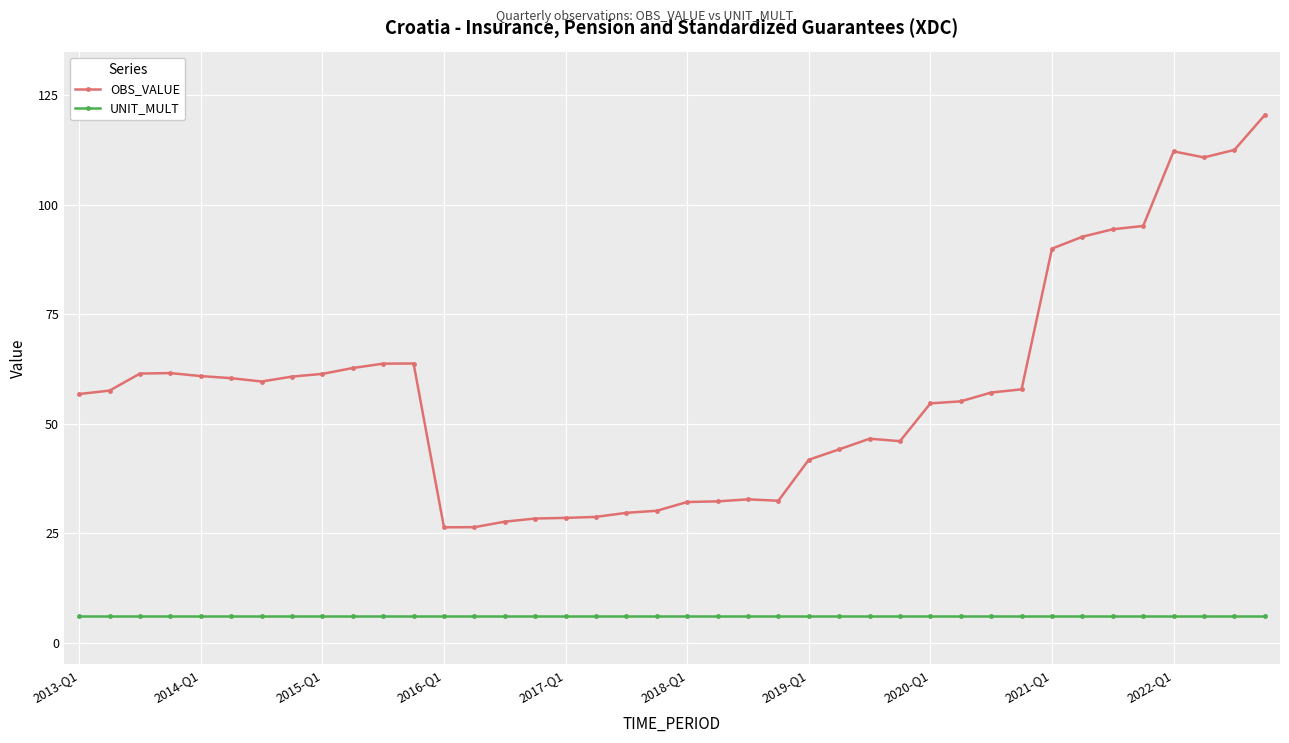

Does the chart have visible grid lines?

Yes